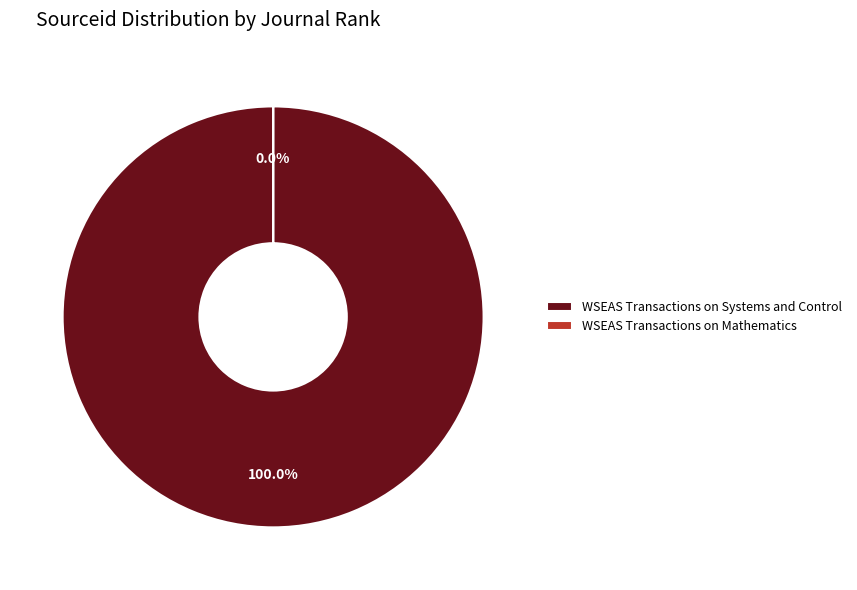

To the nearest percent, what is the average slice percentage?

50%